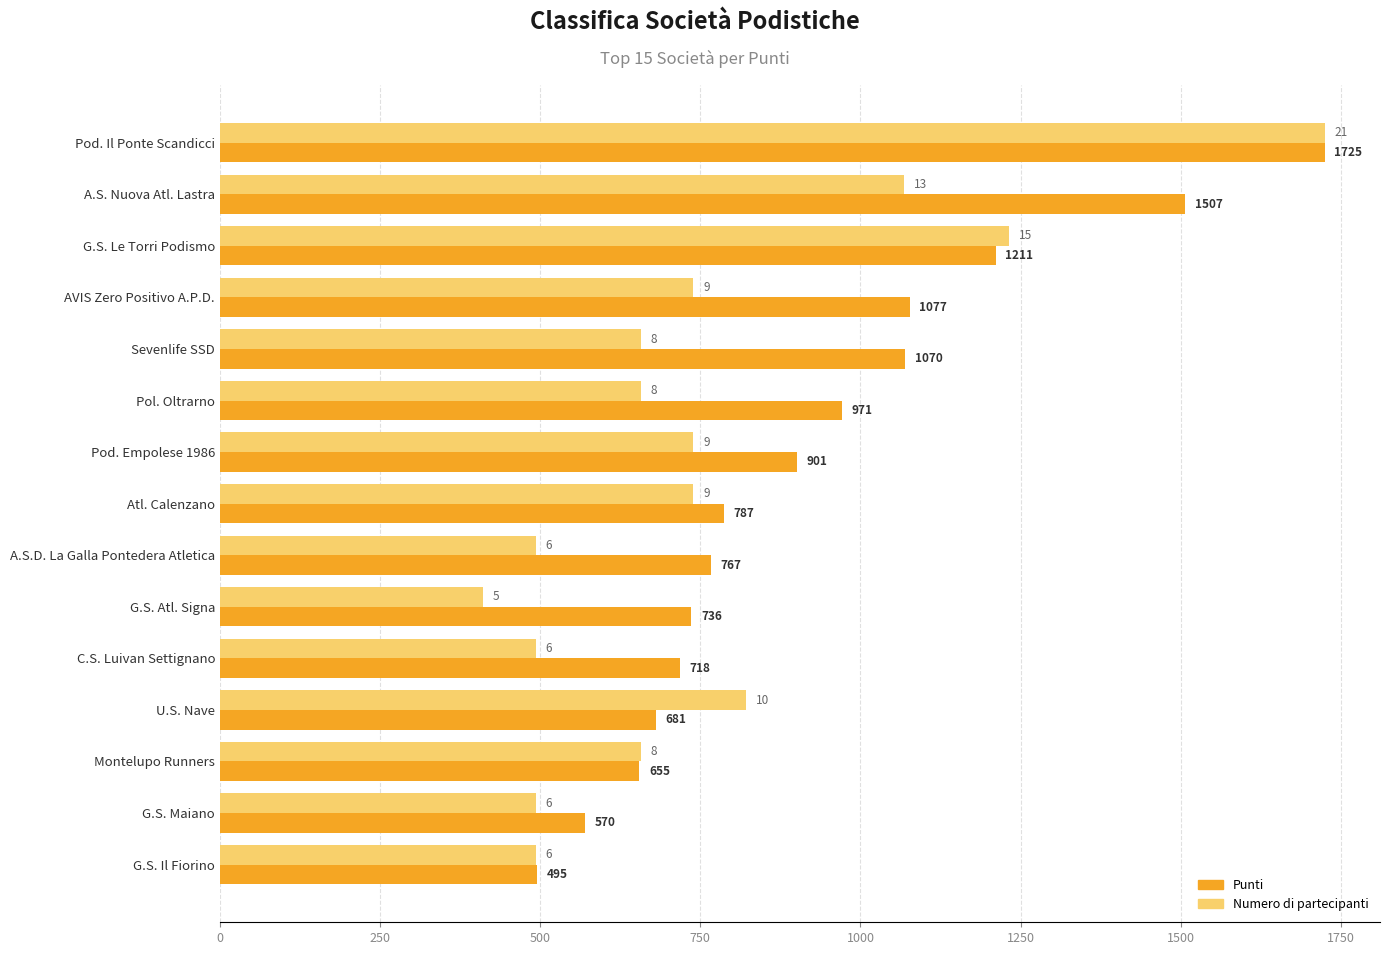

At which category is the sum across all series the highest?

Pod. Il Ponte Scandicci